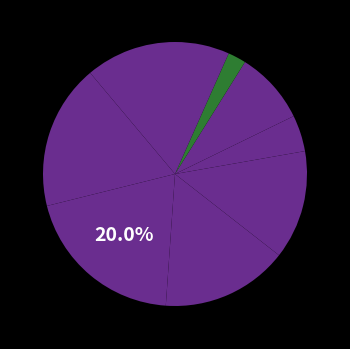

How many segments does this pie chart have?

9